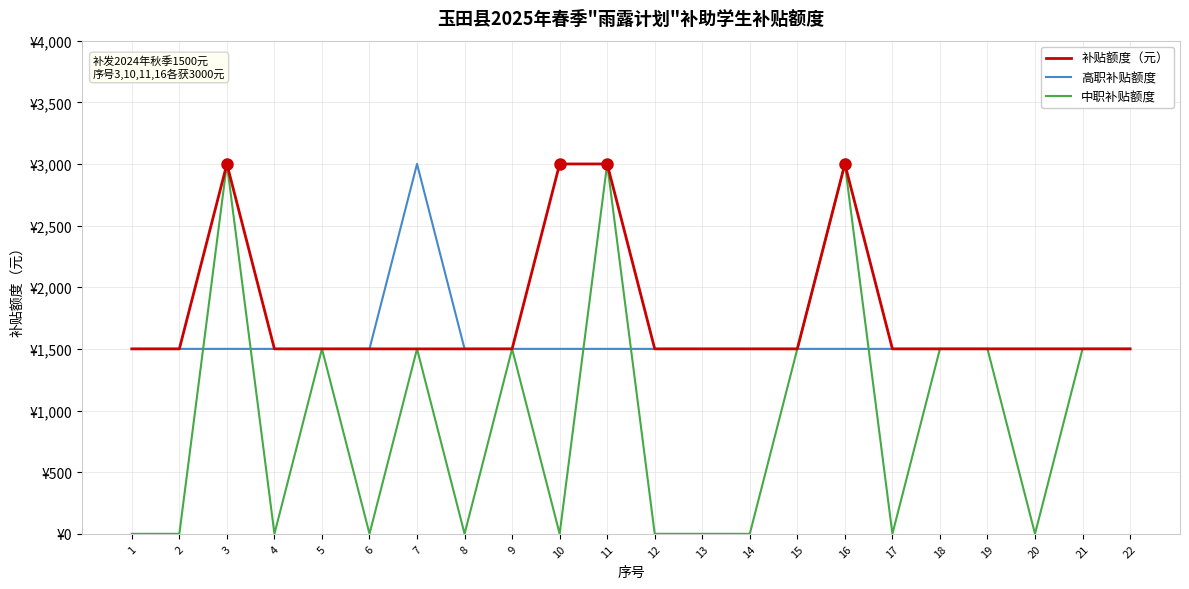

Is this an area chart (filled region under the line)?

No